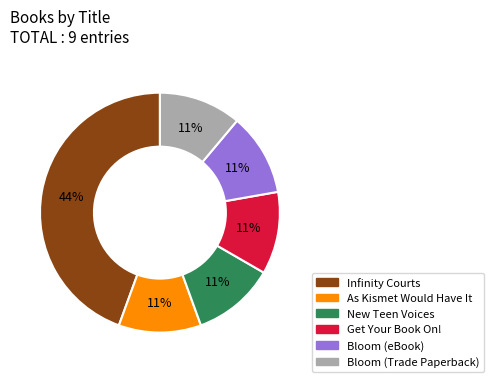

Which has a higher value, Infinity Courts or As Kismet Would Have It?

Infinity Courts